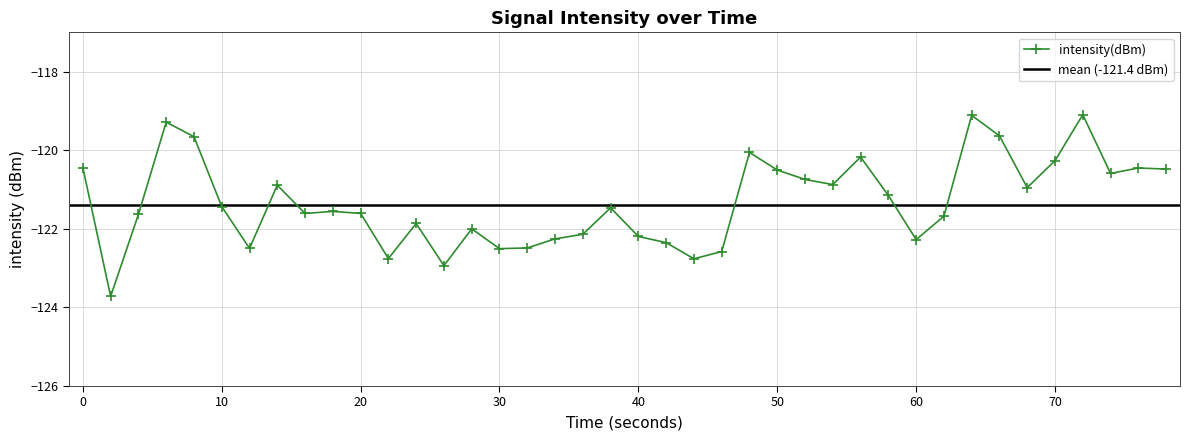

True or false: intensity(dBm) has more than 0 points higher than both neighbors.

True